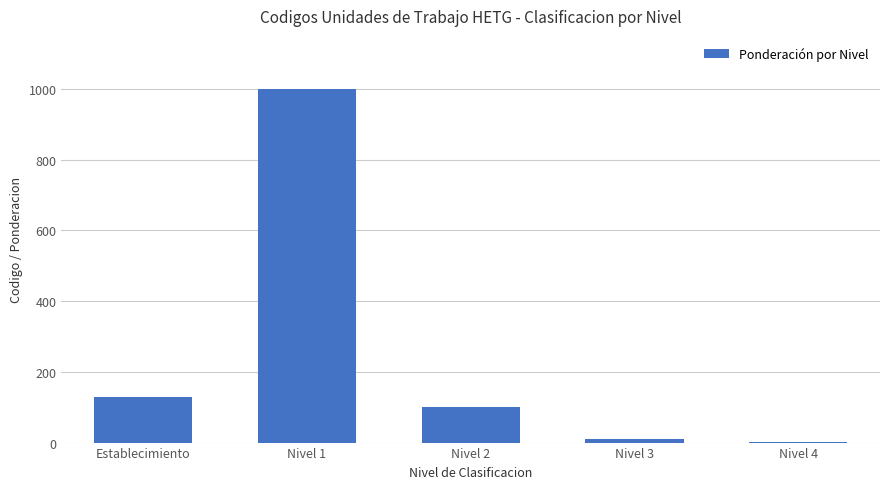

What is the average value?

248